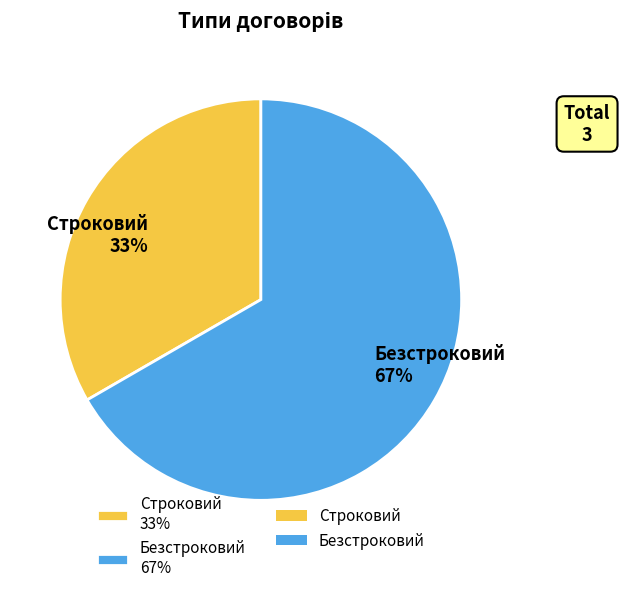

Does Безстроковий represent more than half of the total?

Yes